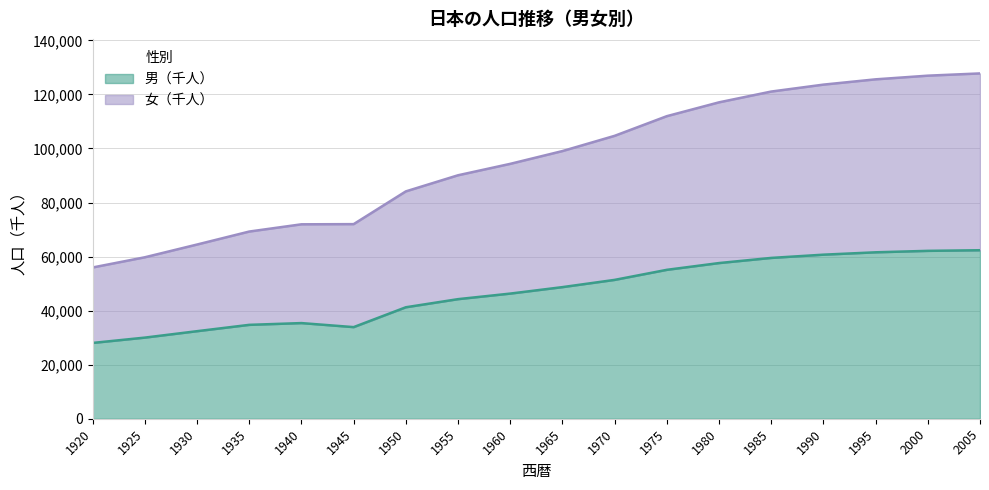

List the labels in order of 女（千人） value, largest first.

2005, 2000, 1995, 1990, 1985, 1980, 1975, 1970, 1965, 1960, 1955, 1950, 1945, 1940, 1935, 1930, 1925, 1920